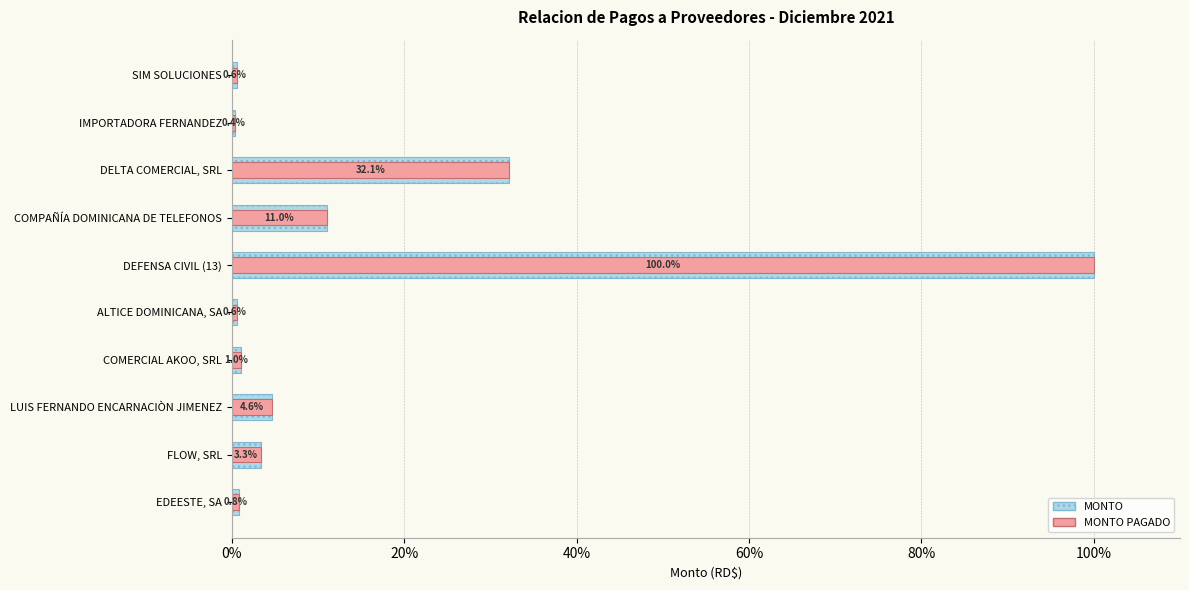

What are all the series names shown in the legend?

MONTO, MONTO PAGADO